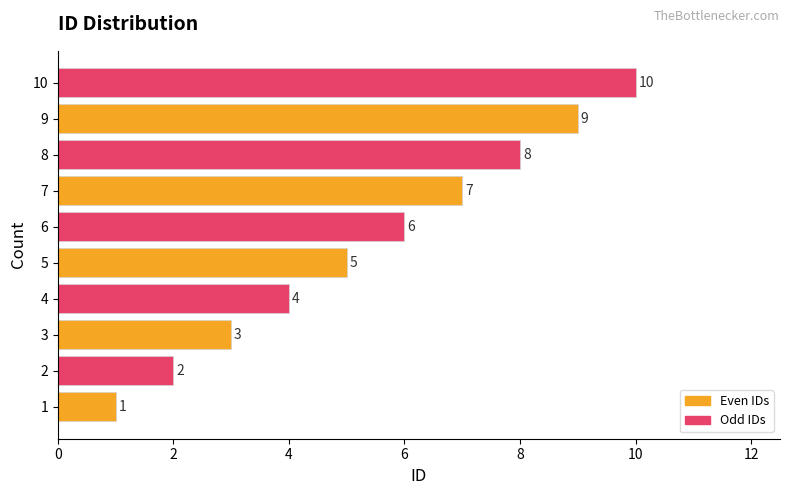

Approximately how many times larger is the value at 4 compared to 10?

0.4